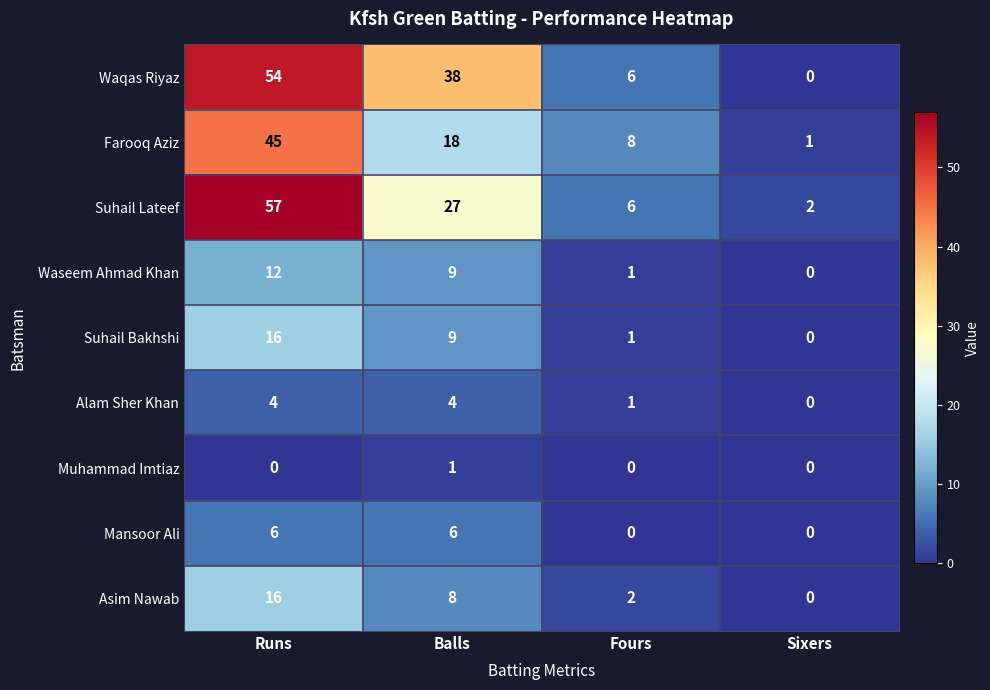

Rank the categories by Asim Nawab value from lowest to highest.

Sixers, Fours, Balls, Runs